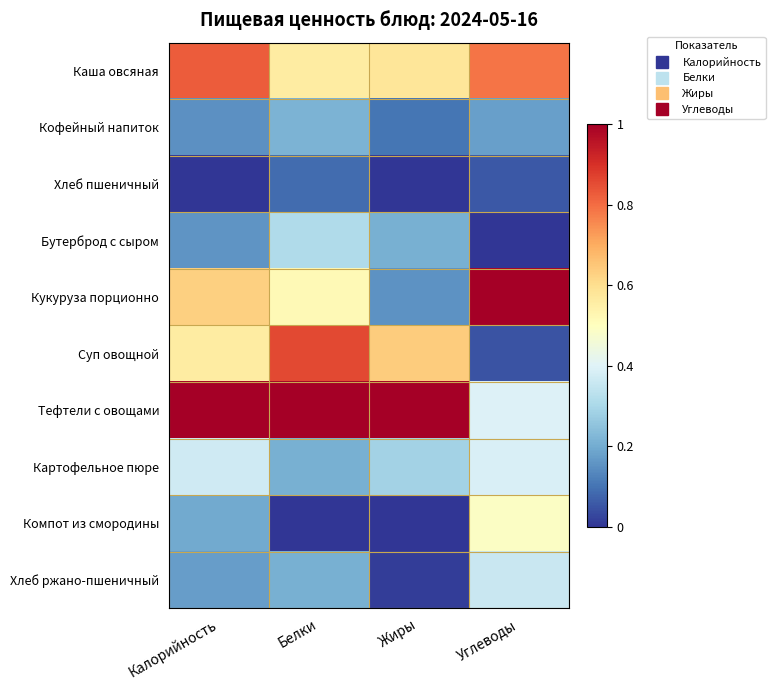

Reading left to right, list all the values displayed in this chart.

Каша овсяная: Калорийность=0.8	Белки=0.6	Жиры=0.6	Углеводы=0.8
Кофейный напиток: Калорийность=0.2	Белки=0.2	Жиры=0.1	Углеводы=0.2
Хлеб пшеничный: Калорийность=0.0	Белки=0.1	Жиры=0.0	Углеводы=0.1
Бутерброд с сыром: Калорийность=0.2	Белки=0.3	Жиры=0.2	Углеводы=0.0
Кукуруза порционно: Калорийность=0.6	Белки=0.5	Жиры=0.2	Углеводы=1.0
Суп овощной: Калорийность=0.6	Белки=0.9	Жиры=0.6	Углеводы=0.0
Тефтели с овощами: Калорийность=1.0	Белки=1.0	Жиры=1.0	Углеводы=0.4
Картофельное пюре: Калорийность=0.4	Белки=0.2	Жиры=0.3	Углеводы=0.4
Компот из смородины: Калорийность=0.2	Белки=0.0	Жиры=0.0	Углеводы=0.5
Хлеб ржано-пшеничный: Калорийность=0.2	Белки=0.2	Жиры=0.0	Углеводы=0.4